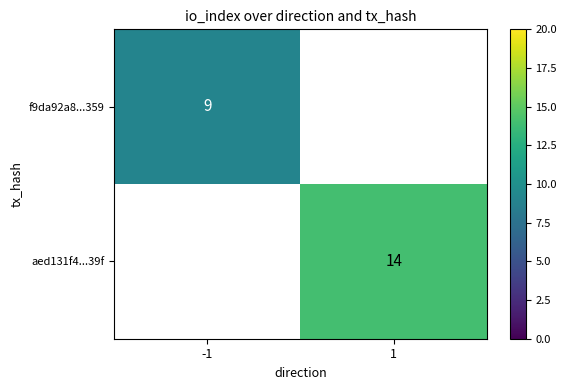

The aed131f4...39f series shows 14 at 1. True or false?

True